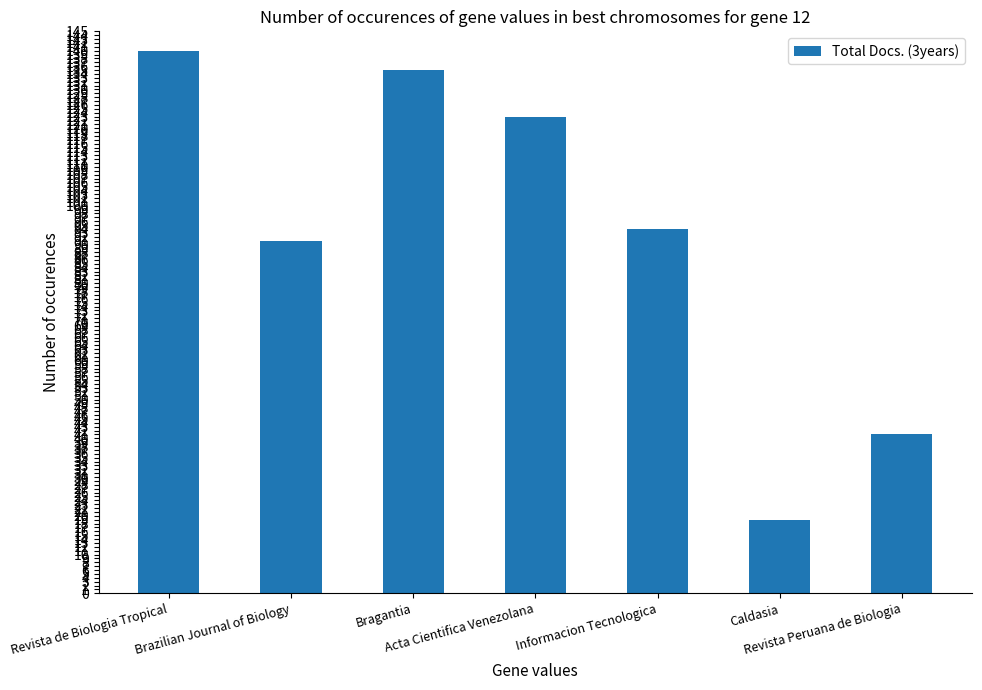

List the labels in order of value, largest first.

Revista de Biologia Tropical, Bragantia, Acta Cientifica Venezolana, Informacion Tecnologica, Brazilian Journal of Biology, Revista Peruana de Biologia, Caldasia